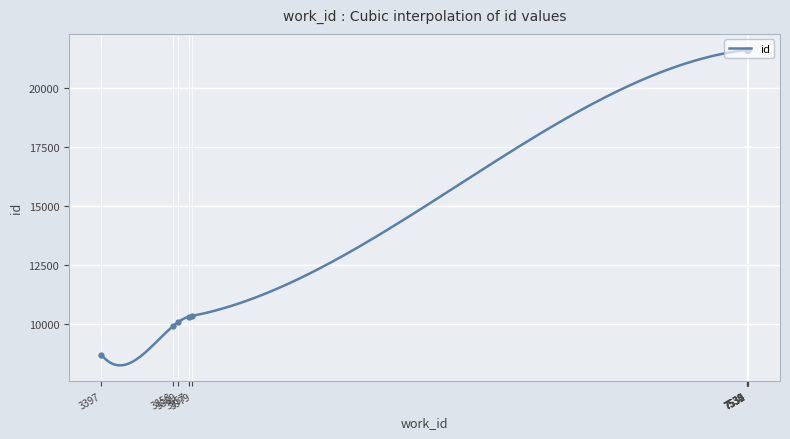

What is the ratio of the value at 7530 to the value at 3957?

2.1